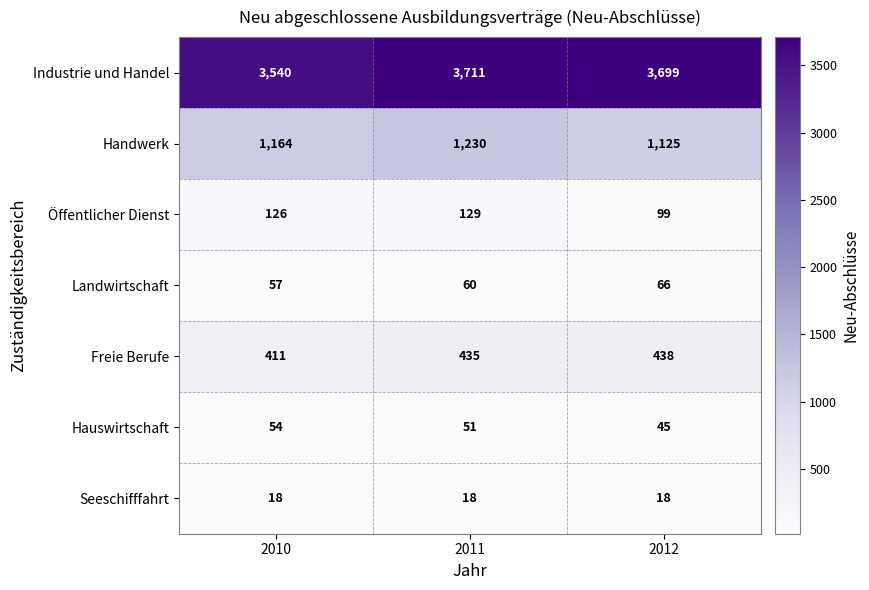

At how many categories does at least one series exceed 419?

3